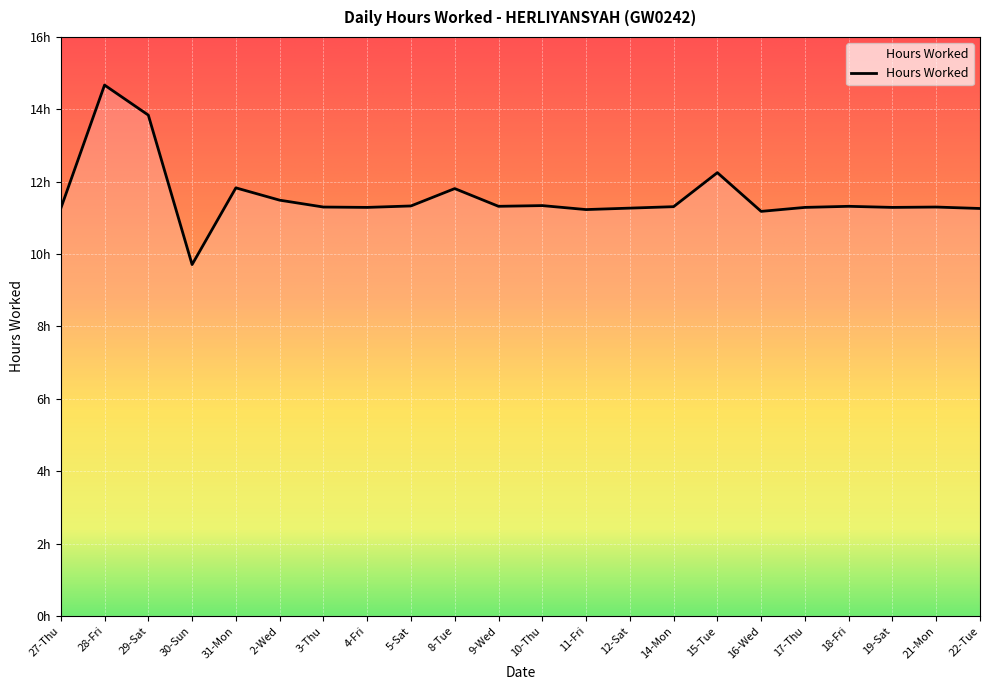

Where does the data first go above 11?

27-Thu